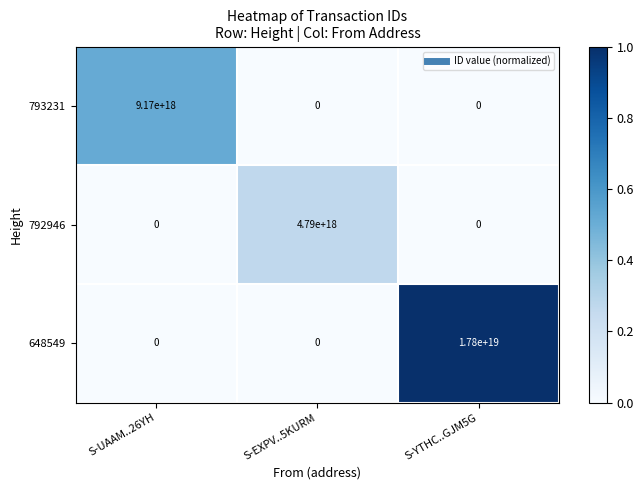

Which series changed the most between S-UAAM..26YH and S-EXPV..5KURM?

793231